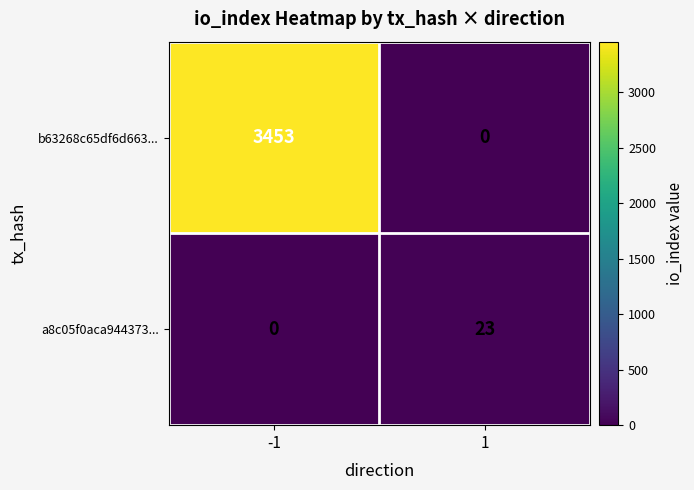

What is the maximum value shown in the chart?

3453